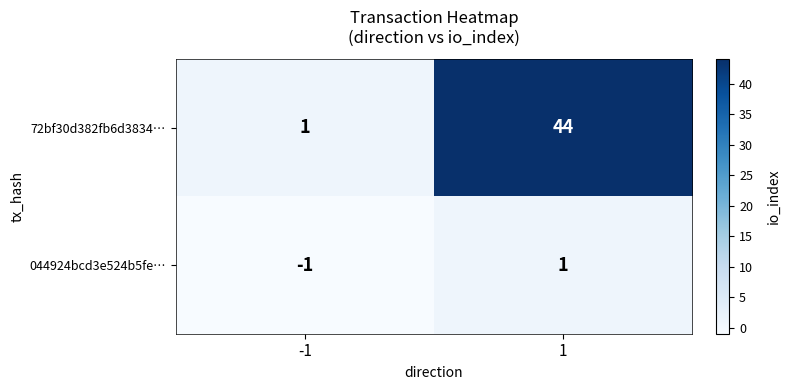

What is the sum of all 72bf30d382fb6d3834… values?

45